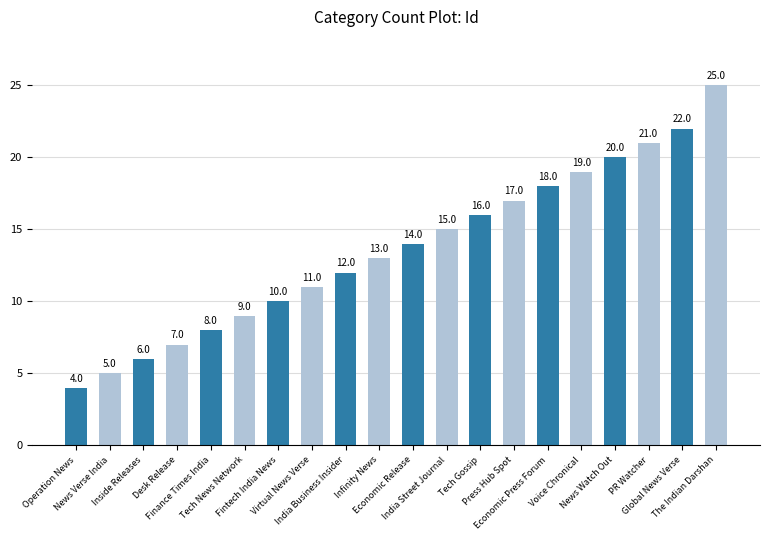

Approximately how many times larger is the value at Global News Verse compared to Voice Chronical?

1.2